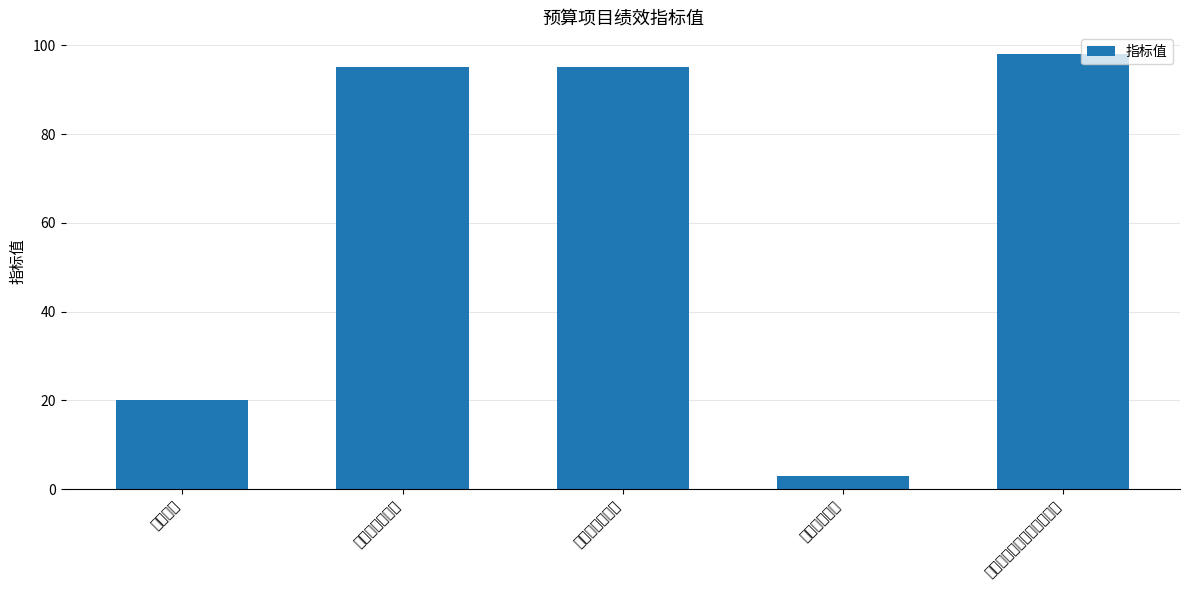

What is the change in value from 宣传次数 to 宣传活动及时性?

+75